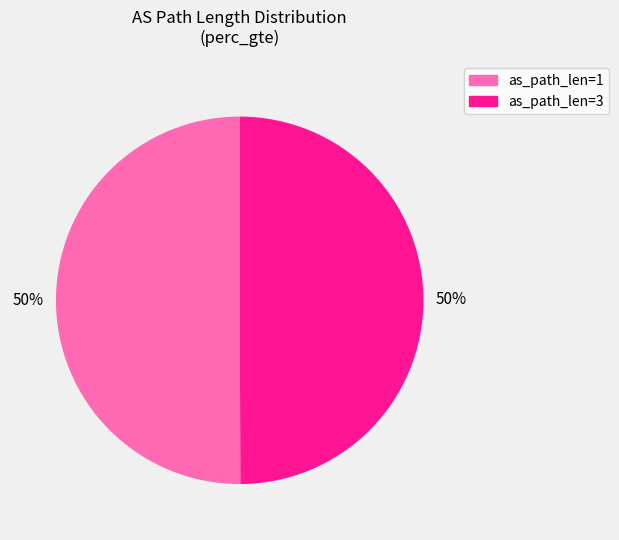

Count the number of slices in the pie.

2